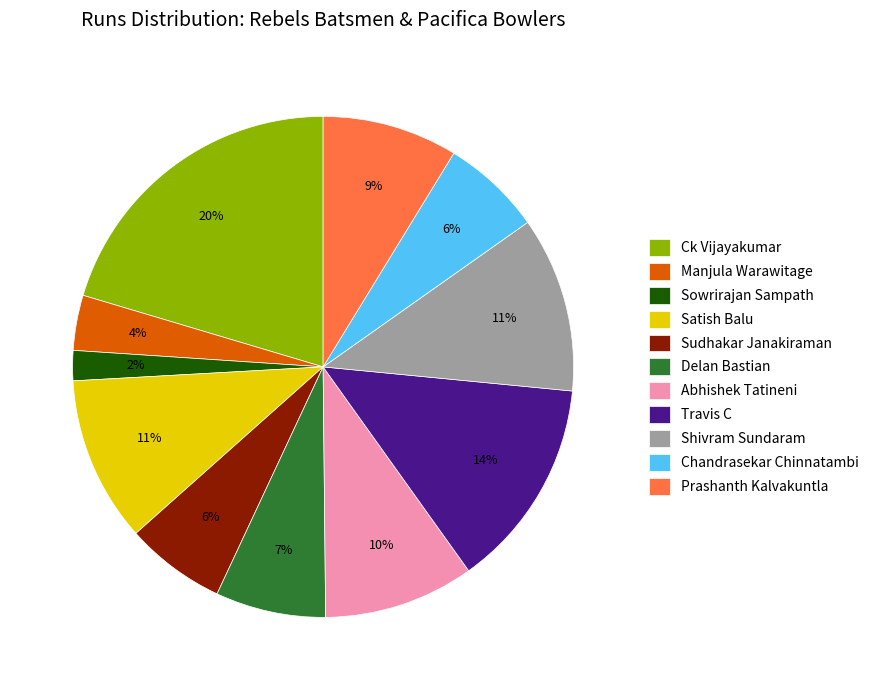

Combined, do Abhishek Tatineni and Delan Bastian account for over 50%?

No